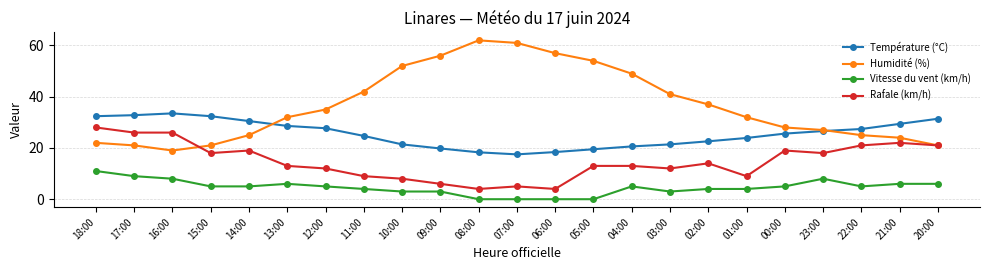

At how many categories does at least one series exceed 14?

23